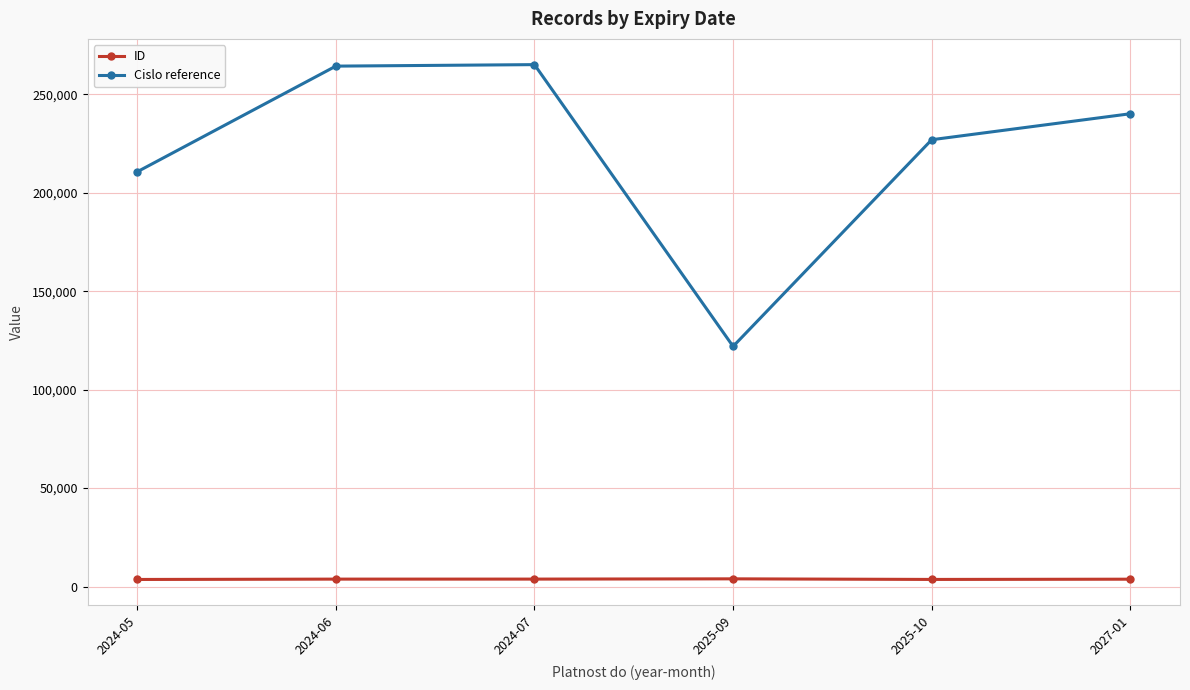

True or false: ID and Cislo reference intersect in this chart.

False